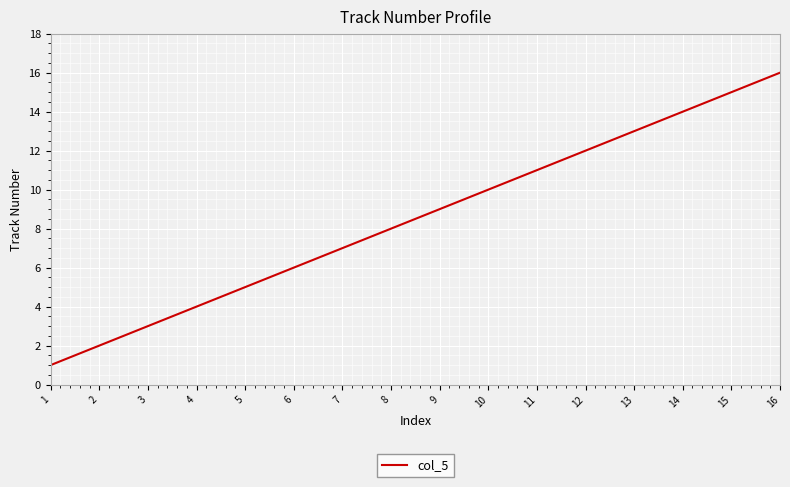

How many lines are shown in the chart?

1